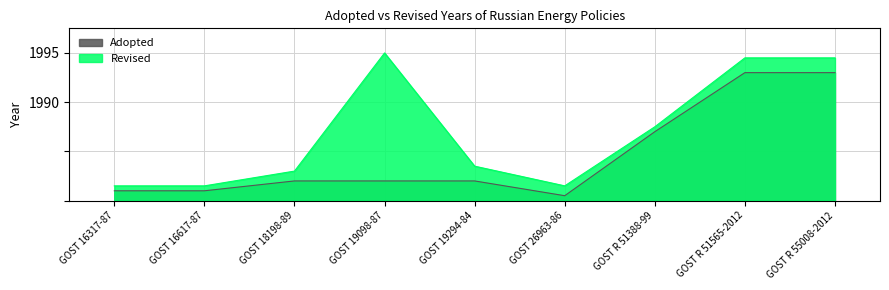

What are all the series names shown in the legend?

Adopted, Revised